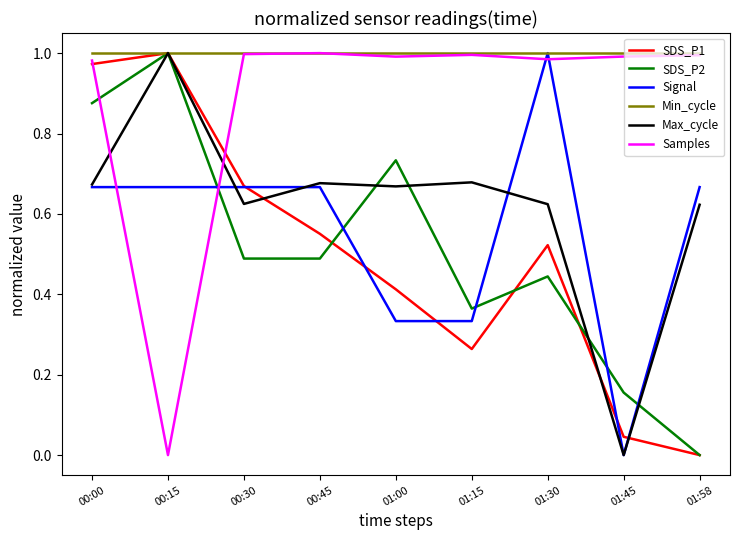

How many positive values does the Samples series have?

8